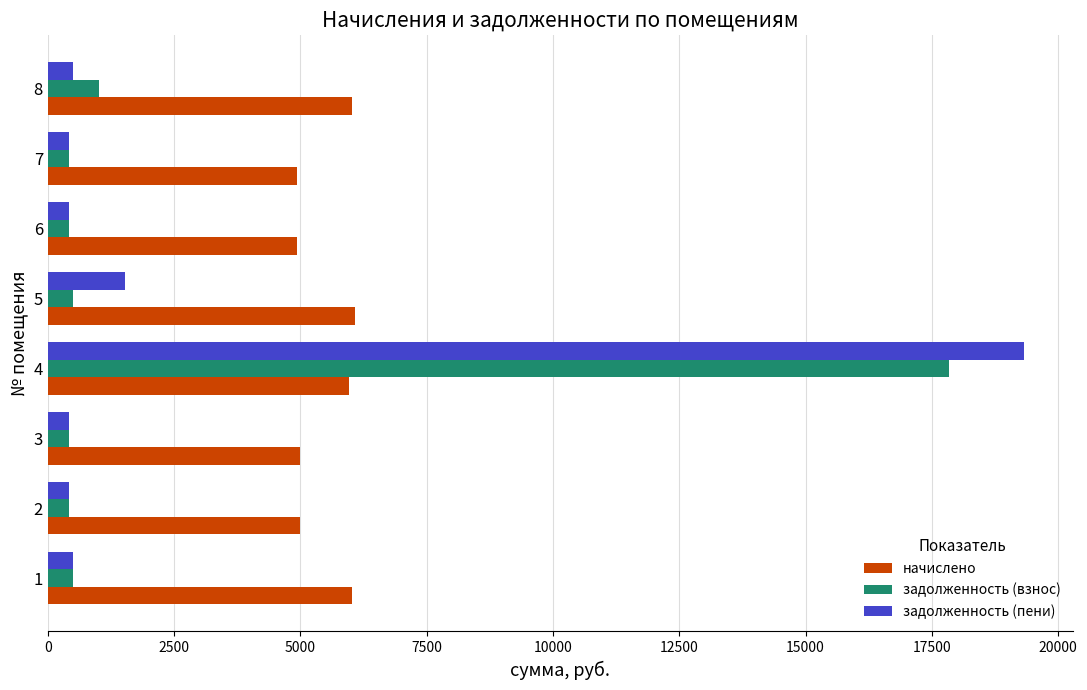

The value of задолженность (пени) at 4 is 33613.3. True or false?

False